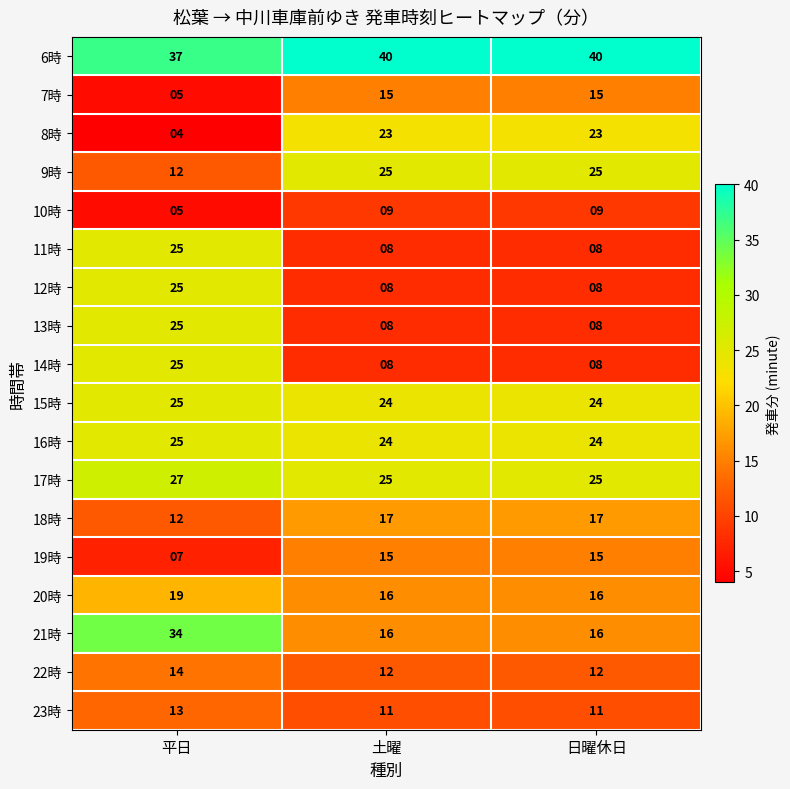

Which series has the largest range (max minus min)?

8時